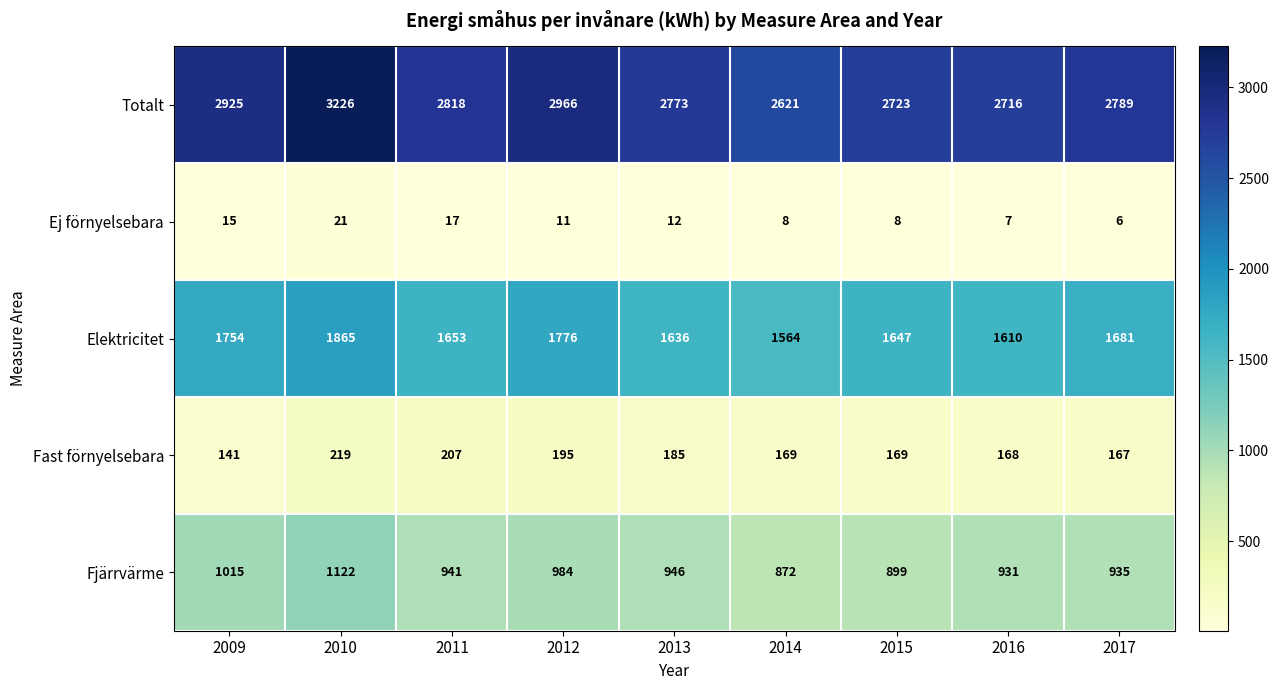

At how many categories does at least one series exceed 3167?

1